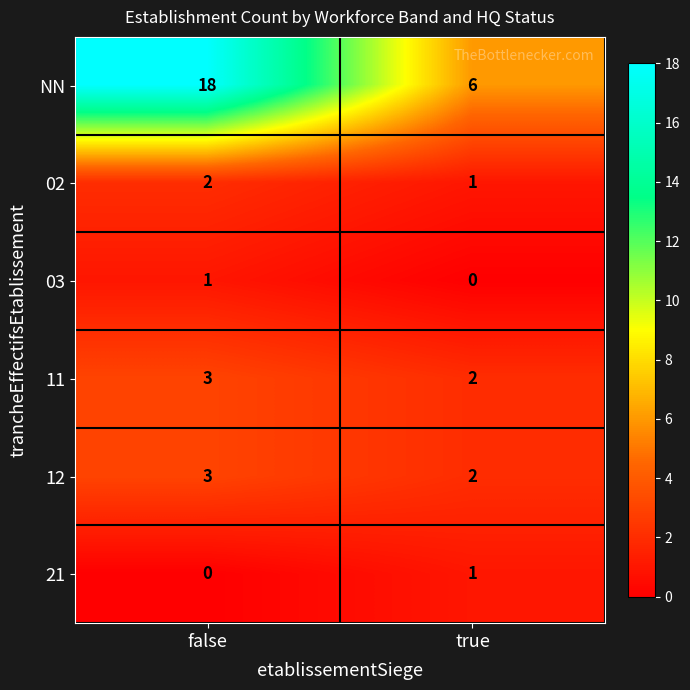

Is it true that 21 equals 0 at false?

True